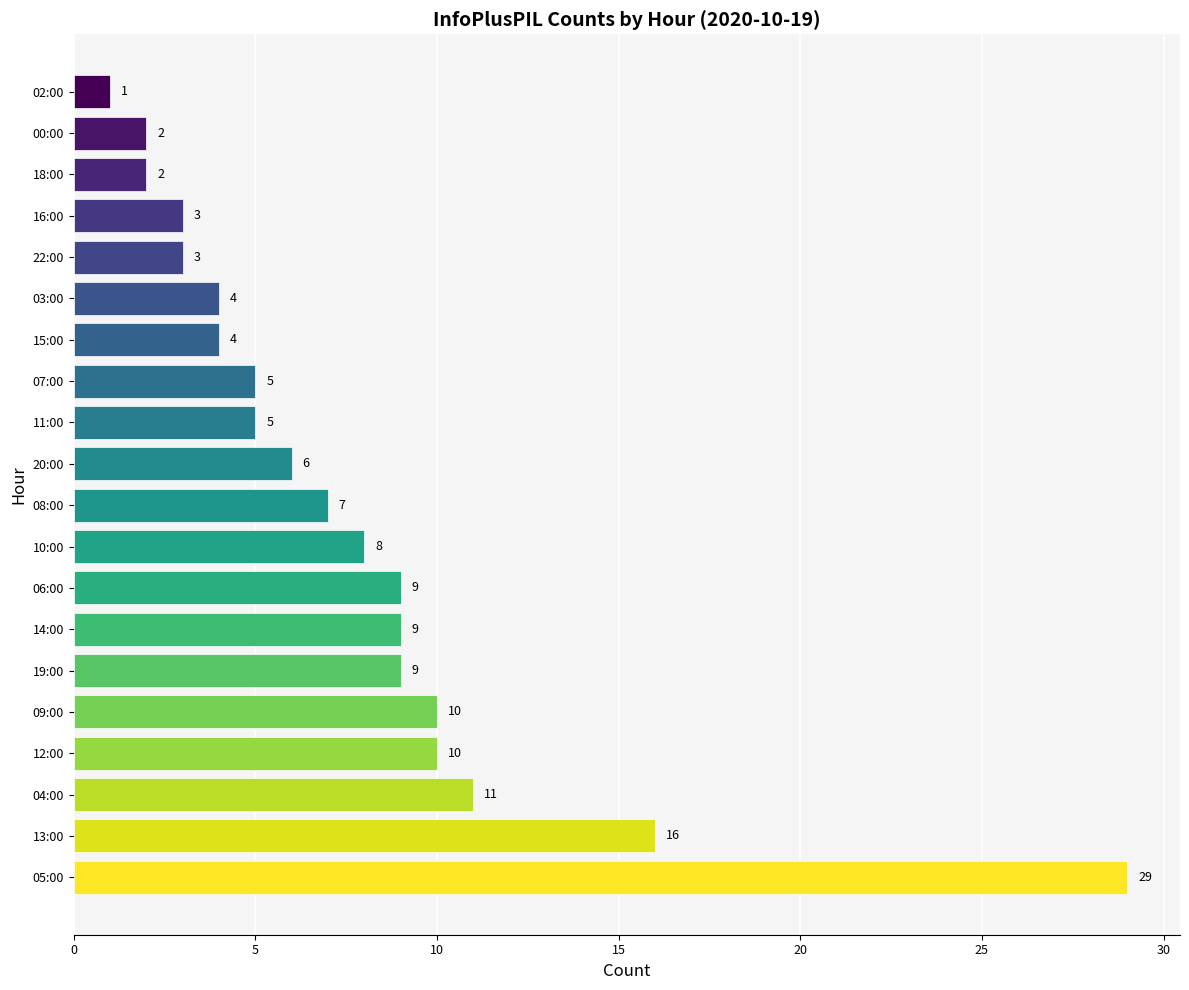

The value at 20:00 is 6. True or false?

True